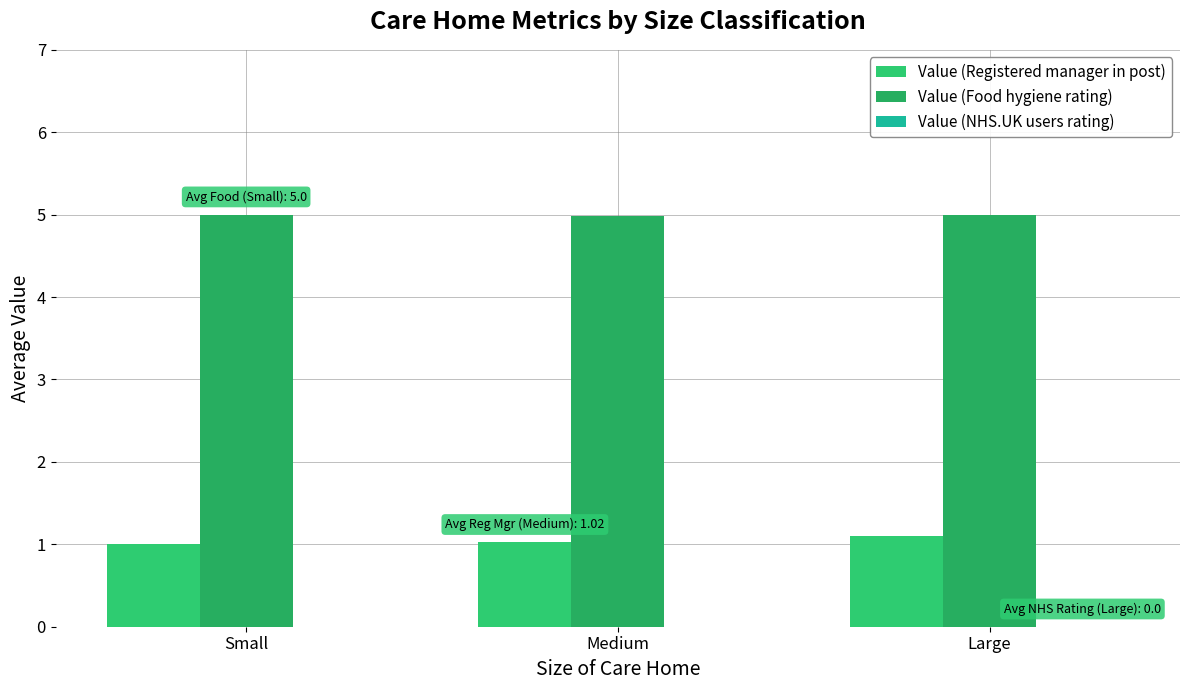

What is the sum of all Value (Food hygiene rating) values?

15.0